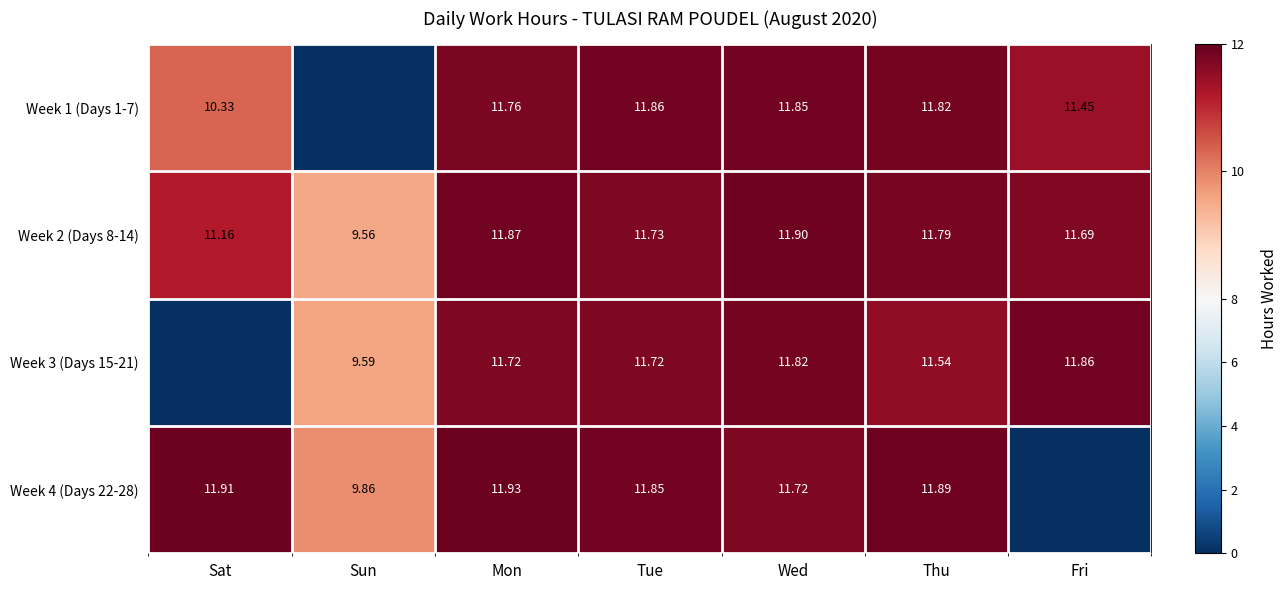

The Week 1 (Days 1-7) series shows 11.9 at Tue. True or false?

True